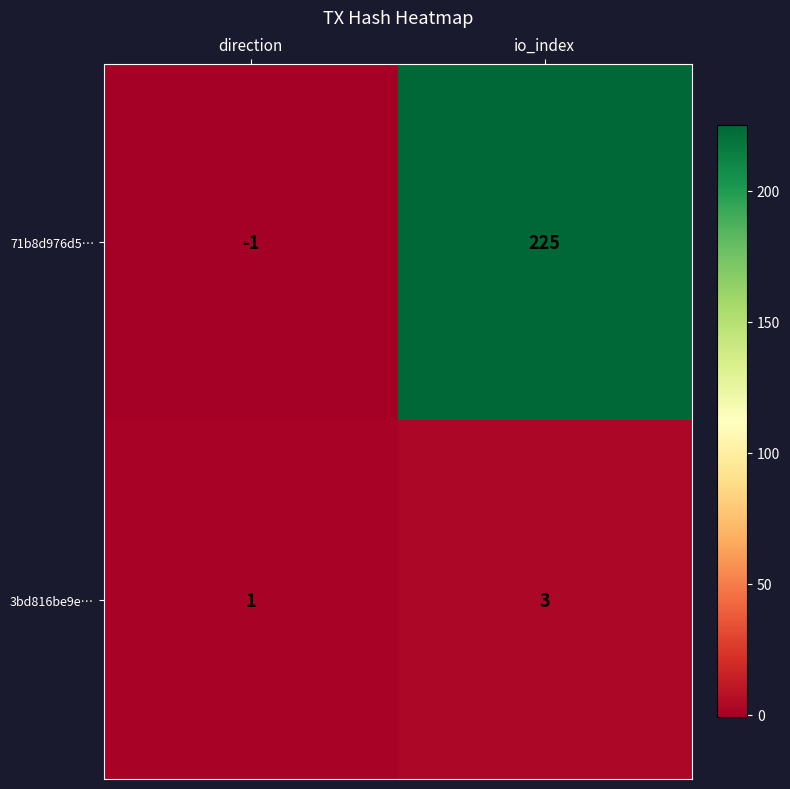

Which label corresponds to the smallest value in the chart?

direction